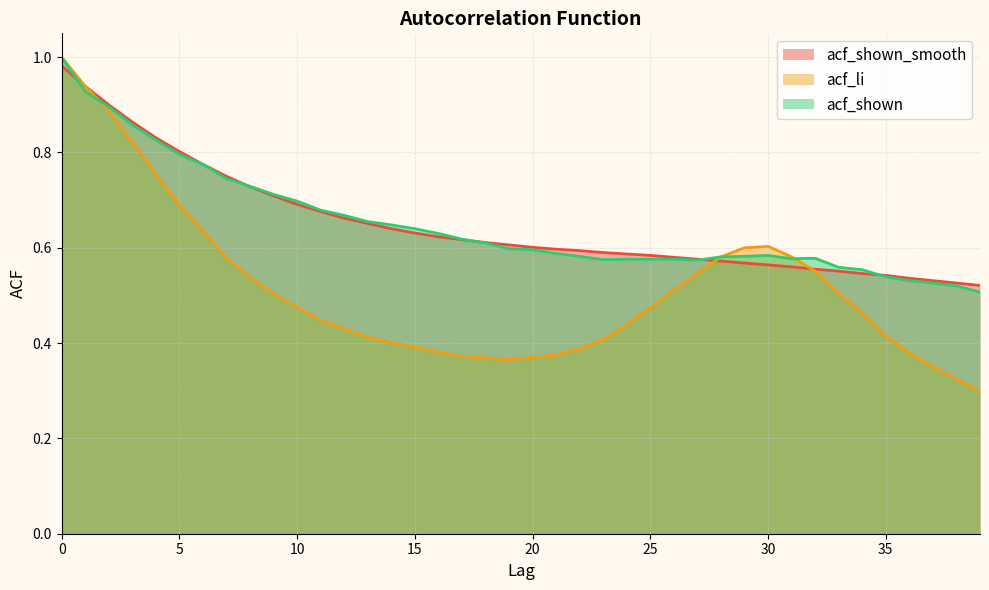

List the series in order of their peak value, highest first.

acf_li, acf_shown, acf_shown_smooth